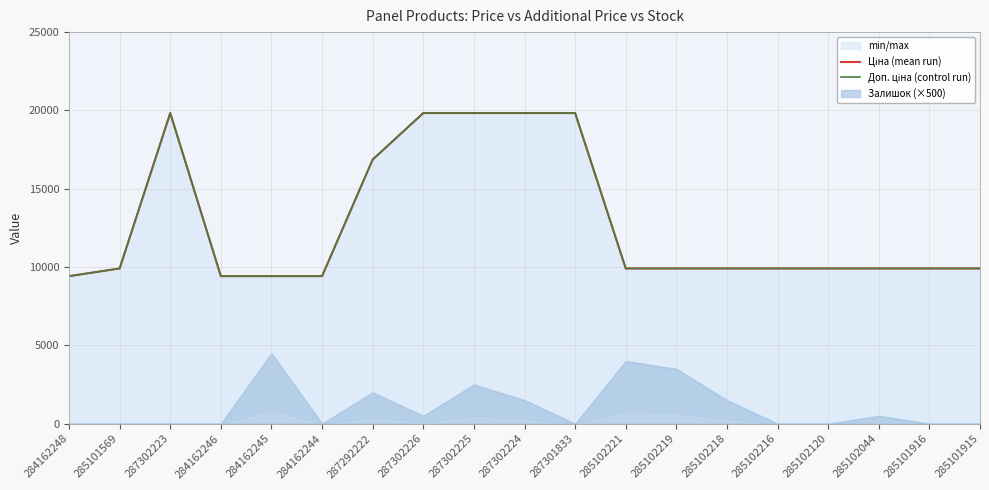

What is the sum of all Доп. ціна (control run) values?

242862.4